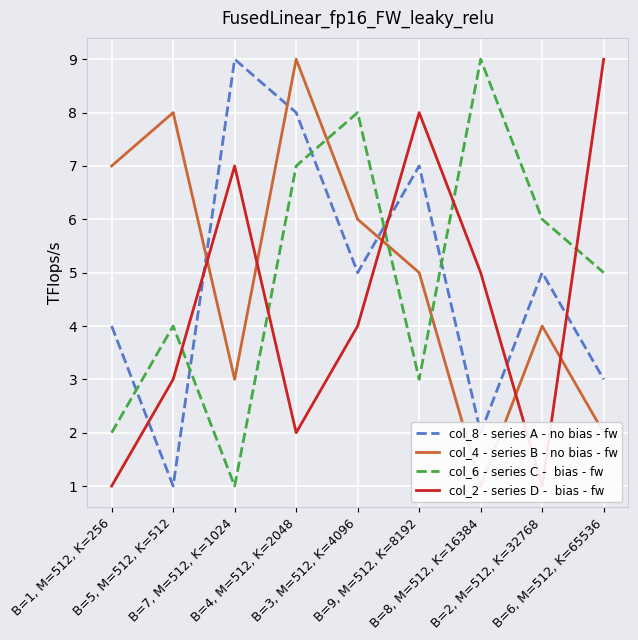

Reading left to right, extract all data points from this chart.

col_8 - series A - no bias - fw: B=1, M=512, K=256=4	B=5, M=512, K=512=1	B=7, M=512, K=1024=9	B=4, M=512, K=2048=8	B=3, M=512, K=4096=5	B=9, M=512, K=8192=7	B=8, M=512, K=16384=2	B=2, M=512, K=32768=5	B=6, M=512, K=65536=3
col_4 - series B - no bias - fw: B=1, M=512, K=256=7	B=5, M=512, K=512=8	B=7, M=512, K=1024=3	B=4, M=512, K=2048=9	B=3, M=512, K=4096=6	B=9, M=512, K=8192=5	B=8, M=512, K=16384=1	B=2, M=512, K=32768=4	B=6, M=512, K=65536=2
col_6 - series C -  bias - fw: B=1, M=512, K=256=2	B=5, M=512, K=512=4	B=7, M=512, K=1024=1	B=4, M=512, K=2048=7	B=3, M=512, K=4096=8	B=9, M=512, K=8192=3	B=8, M=512, K=16384=9	B=2, M=512, K=32768=6	B=6, M=512, K=65536=5
col_2 - series D -  bias - fw: B=1, M=512, K=256=1	B=5, M=512, K=512=3	B=7, M=512, K=1024=7	B=4, M=512, K=2048=2	B=3, M=512, K=4096=4	B=9, M=512, K=8192=8	B=8, M=512, K=16384=5	B=2, M=512, K=32768=1	B=6, M=512, K=65536=9